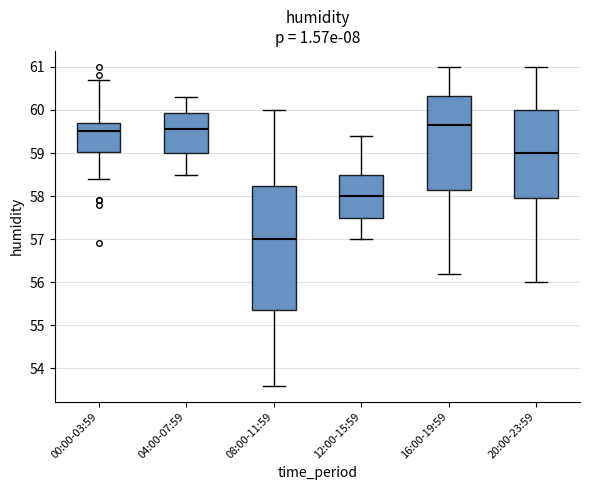

Reading left to right, read every box against the y-axis: the position of its median line, the range the box covers, and the ends of its whiskers. The values are not printed on the chart, so give them approximately, as read against the axis.

00:00-03:59: median 59.5, box 59.0 to 59.7, whiskers 58.4 to 60.7
04:00-07:59: median 59.6, box 59.0 to 59.9, whiskers 58.5 to 60.3
08:00-11:59: median 57.0, box 55.4 to 58.2, whiskers 53.6 to 60.0
12:00-15:59: median 58.0, box 57.5 to 58.5, whiskers 57.0 to 59.4
16:00-19:59: median 59.7, box 58.2 to 60.3, whiskers 56.2 to 61.0
20:00-23:59: median 59.0, box 58.0 to 60.0, whiskers 56.0 to 61.0